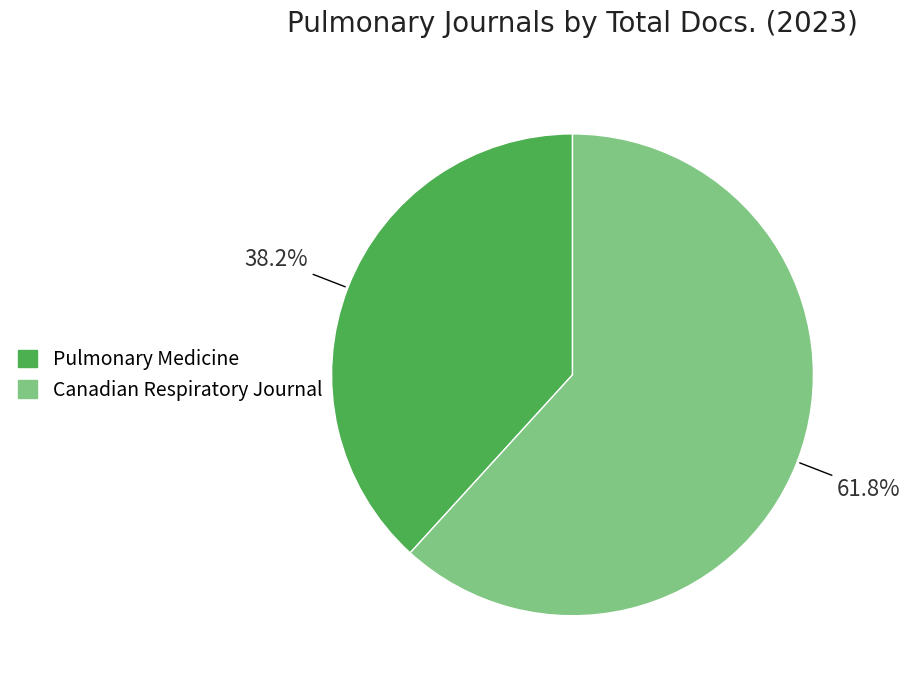

To the nearest percent, what portion does Canadian Respiratory Journal represent?

62%